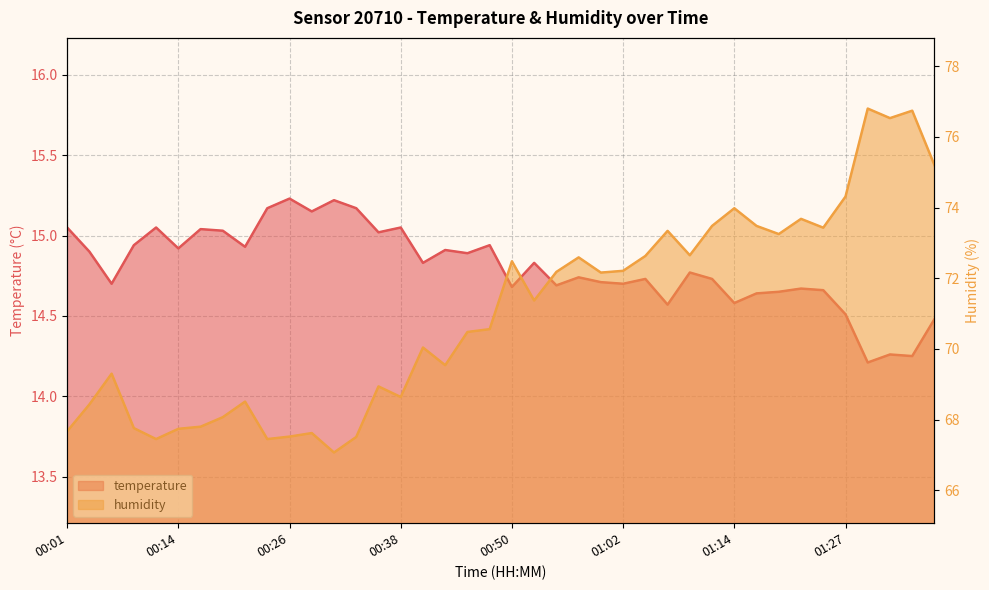

At which category does temperature reach its first local peak?

00:11